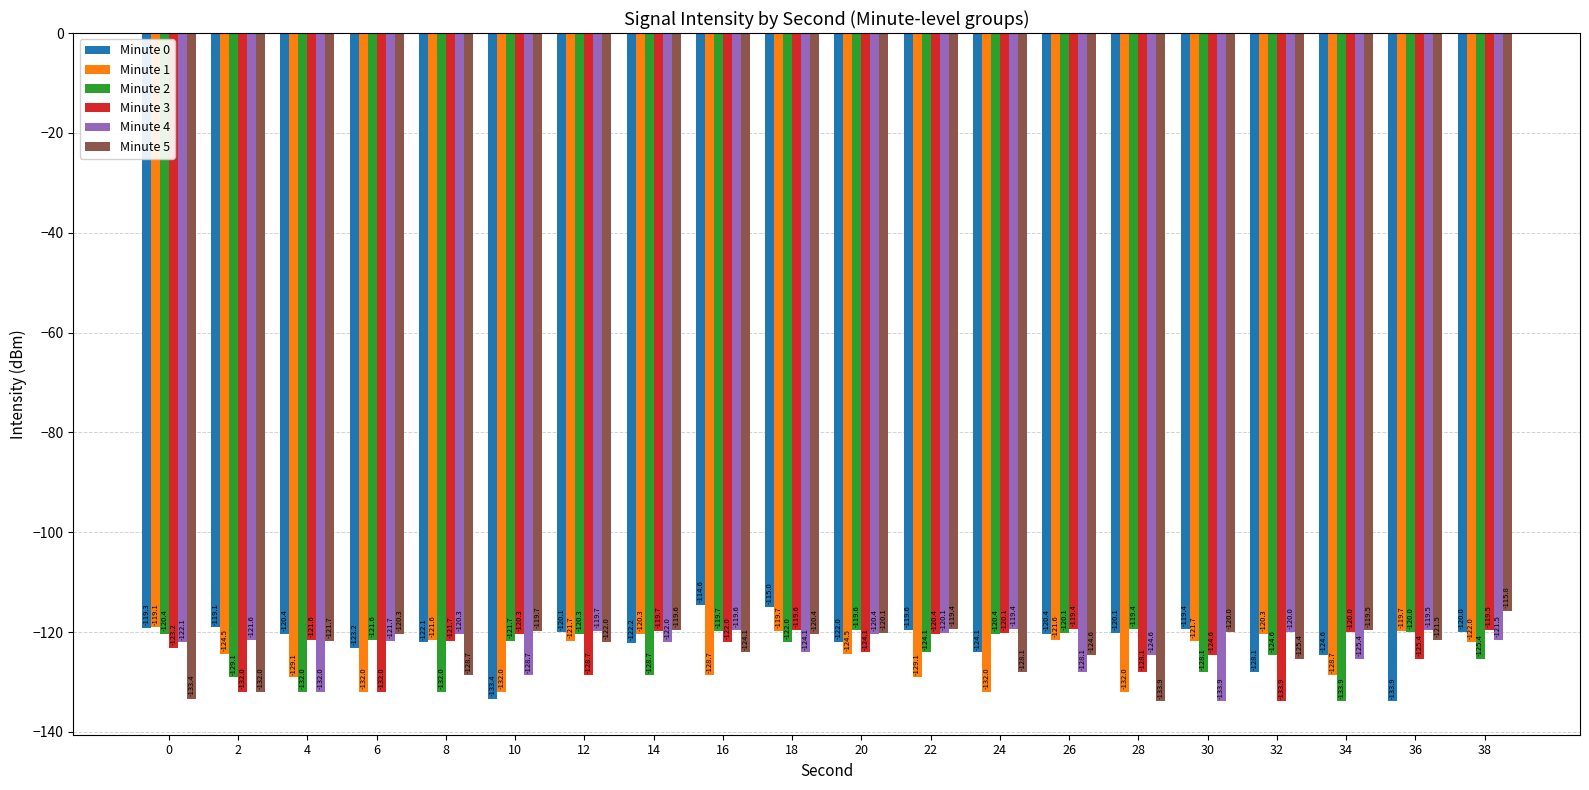

What is the value of the Minute 0 bar at the 19th from the left?

-133.9